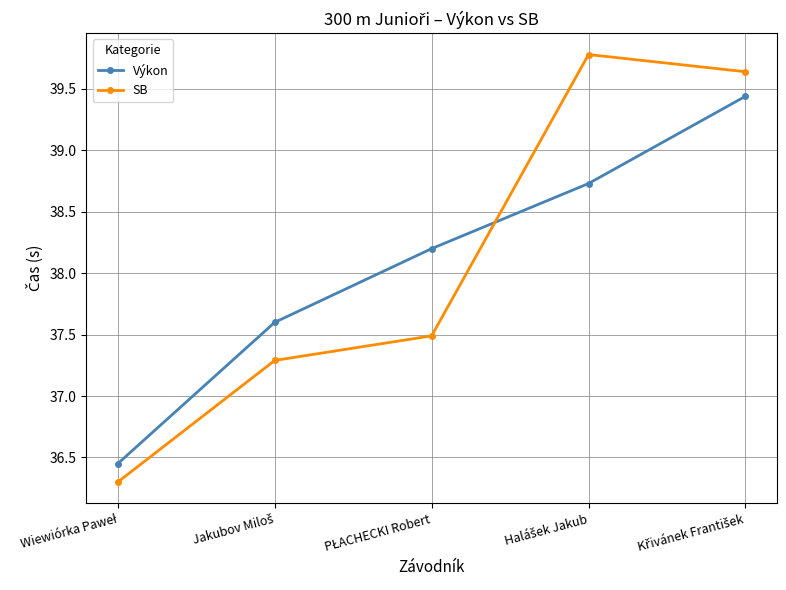

What is the value of the SB point at the 3rd from the left?

37.5